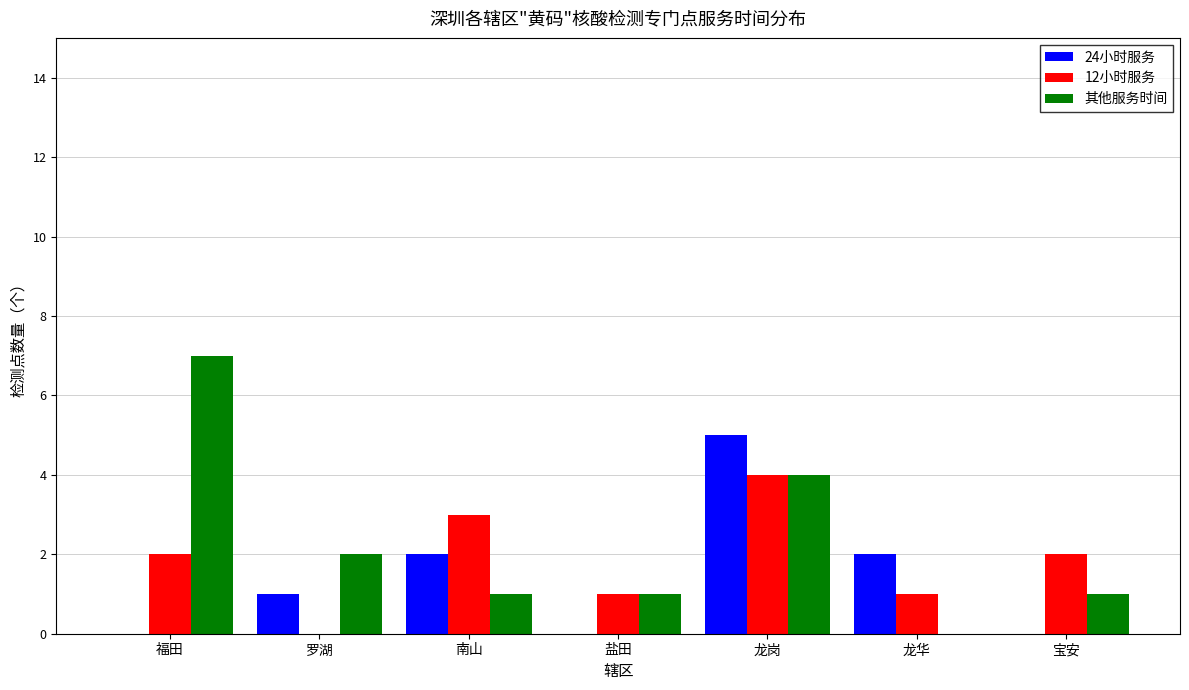

Between 福田 and 龙华, which series saw the biggest shift?

其他服务时间